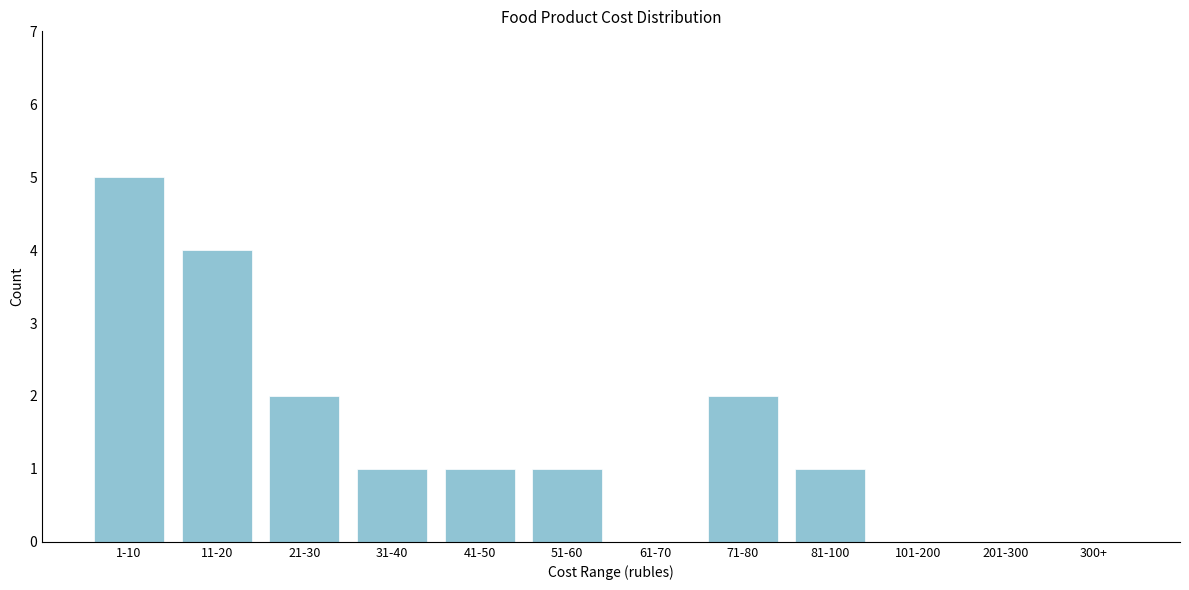

Reading left to right, what are all the values shown in this chart?

1-10=5	11-20=4	21-30=2	31-40=1	41-50=1	51-60=1	61-70=0	71-80=2	81-100=1	101-200=0	201-300=0	300+=0